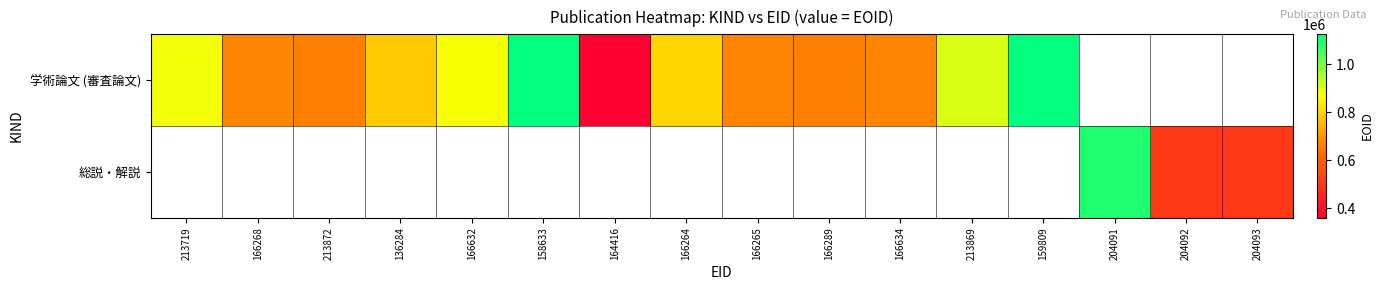

At 204093, list the series in order from largest to smallest.

学術論文 (審査論文), 総説・解説